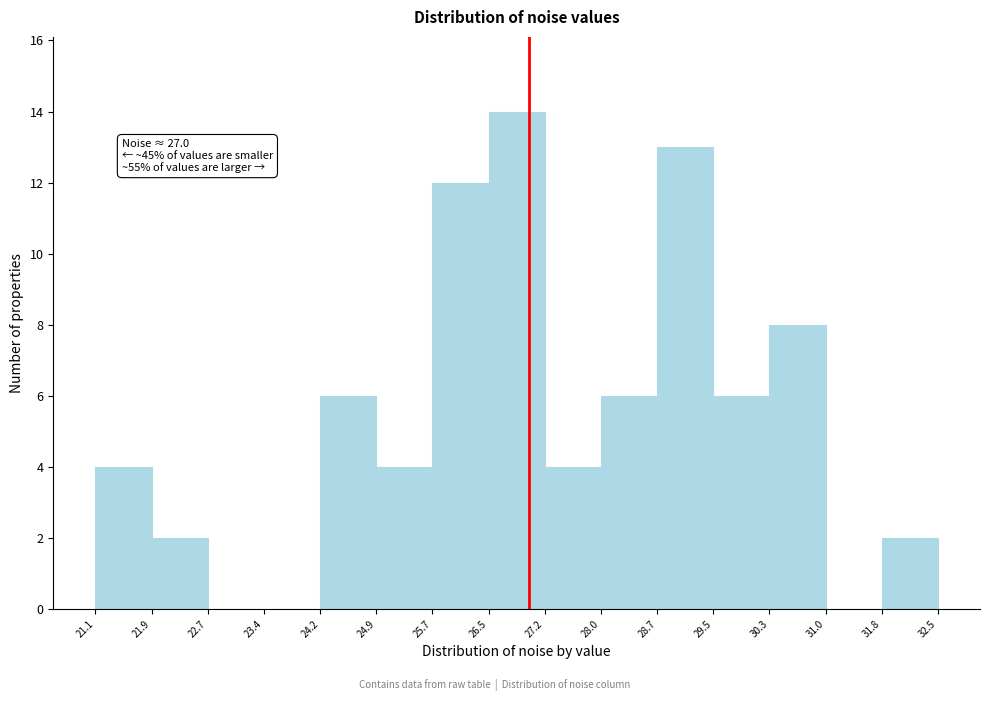

Over which range of the x-axis is the bar tallest?

26.5 to 27.2